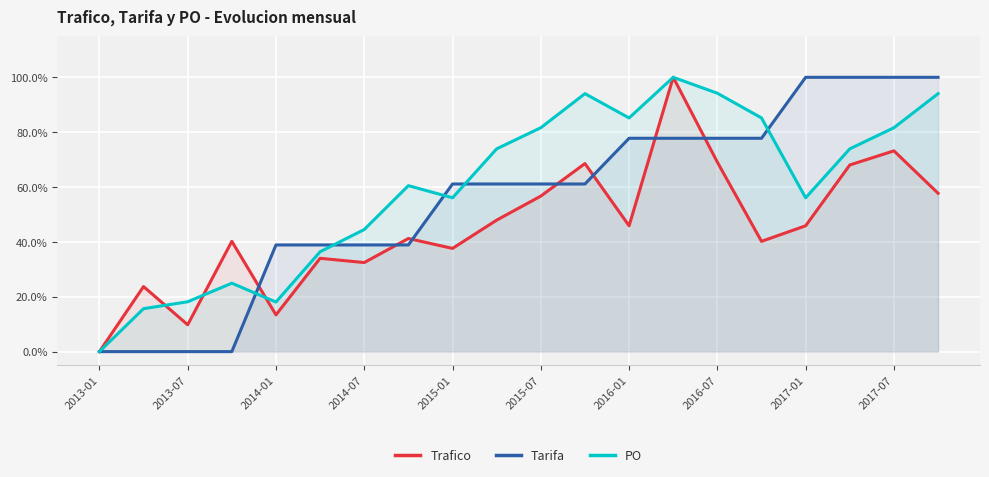

What is the greatest value displayed?

1.0